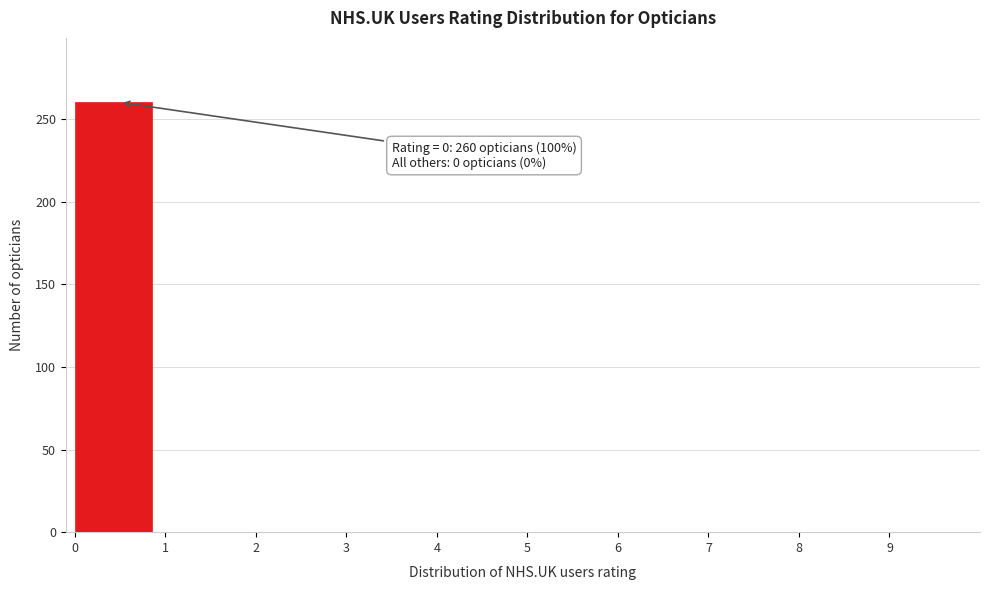

Over which range of the x-axis is the bar tallest?

0 to 1